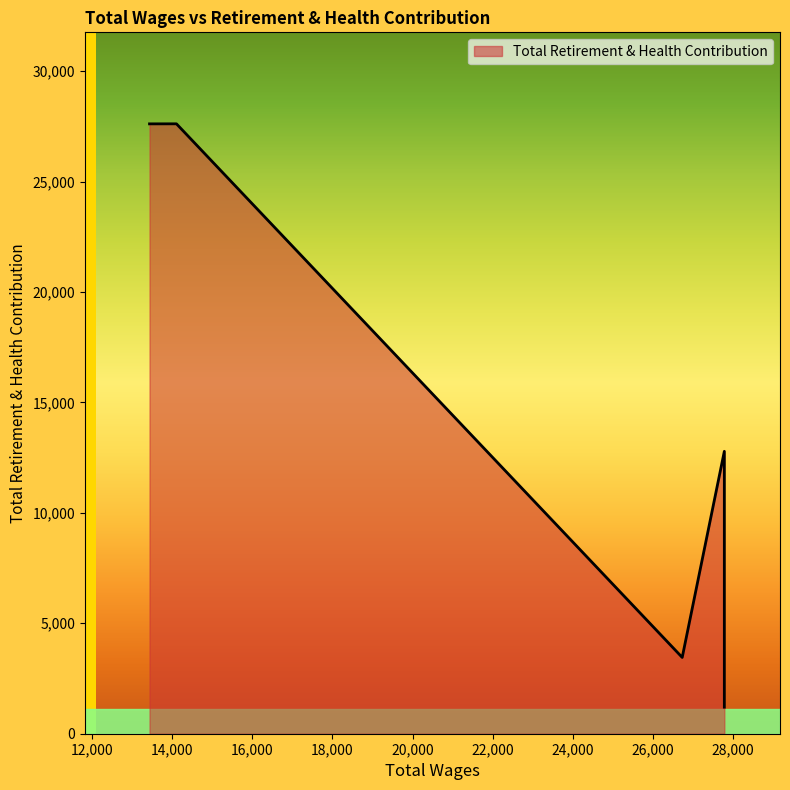

What is the difference between the maximum and second lowest values?

24160